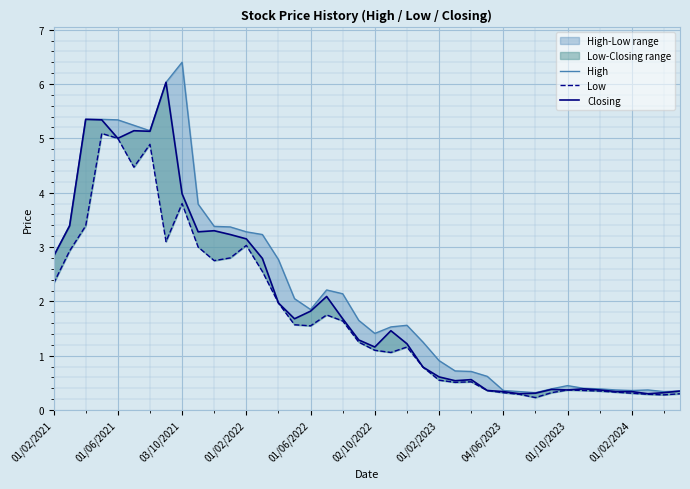

What is the spread (max minus min) of values at 17?

0.5